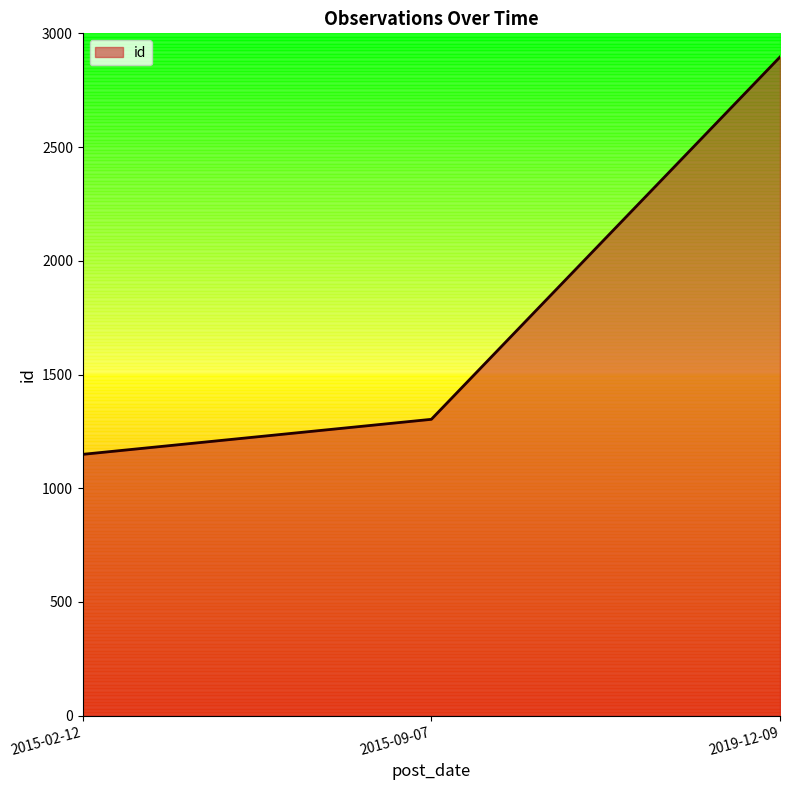

What is the ratio of the value at 2019-12-09 to the value at 2015-09-07?

2.2